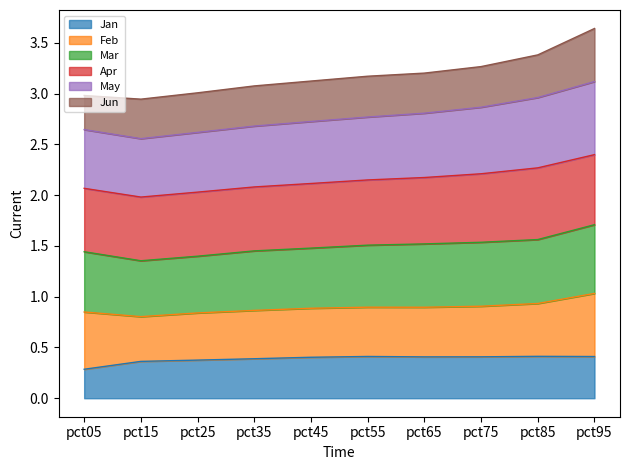

Does the chart have visible grid lines?

No